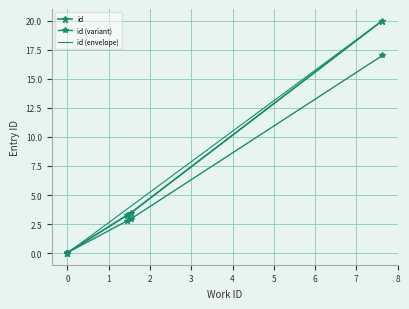

The chart shows a value of 2.2 at 5895. True or false?

False